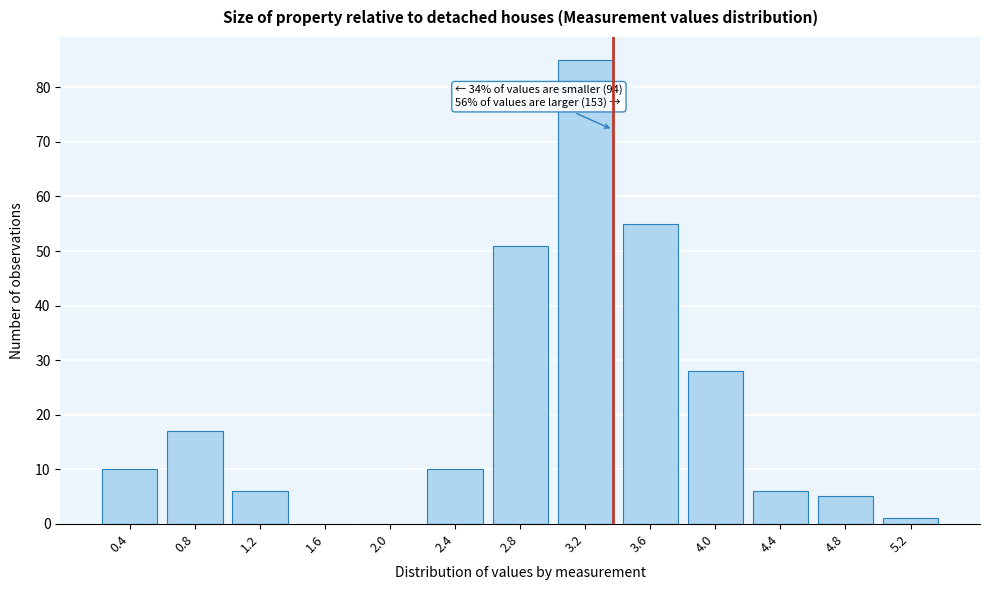

Reading left to right, transcribe all the data shown in this chart.

0.4=10	0.8=17	1.2=6	1.6=0	2.0=0	2.4=10	2.8=51	3.2=85	3.6=55	4.0=28	4.4=6	4.8=5	5.2=1